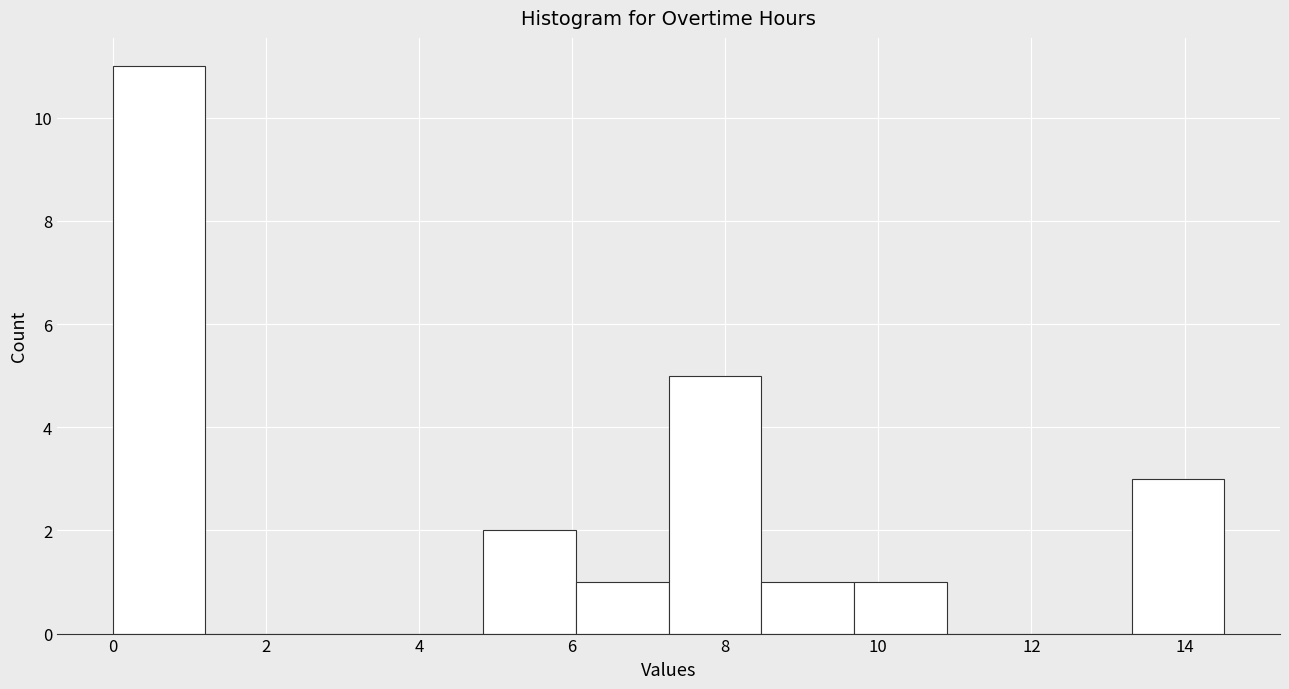

Reading left to right, transcribe this chart: for each bar, give the range it covers on the x-axis and its height. Neither the bar edges nor the heights are printed on the chart, so give them approximately, as read against the axes.

0.0 to 1.2: 11
1.2 to 2.4: 0
2.4 to 3.6: 0
3.6 to 4.8: 0
4.8 to 6.0: 2
6.0 to 7.2: 1
7.2 to 8.4: 5
8.4 to 9.6: 1
9.6 to 10.8: 1
10.8 to 12.2: 0
12.2 to 13.4: 0
13.4 to 14.6: 3